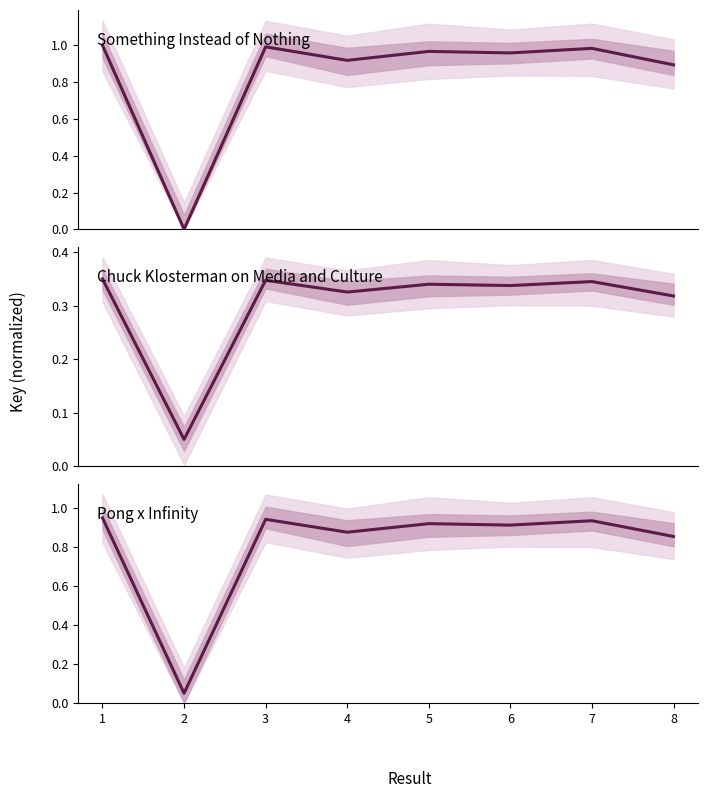

At which category does Key (panel 2) reach its first local valley?

2